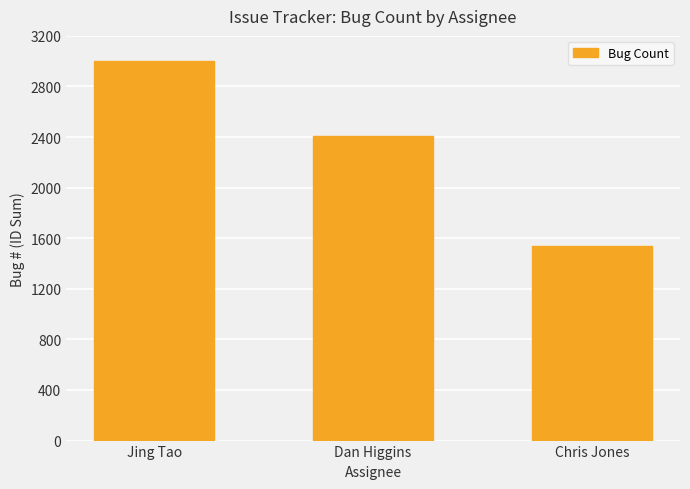

The chart shows a value of 4477 at Jing Tao. True or false?

False